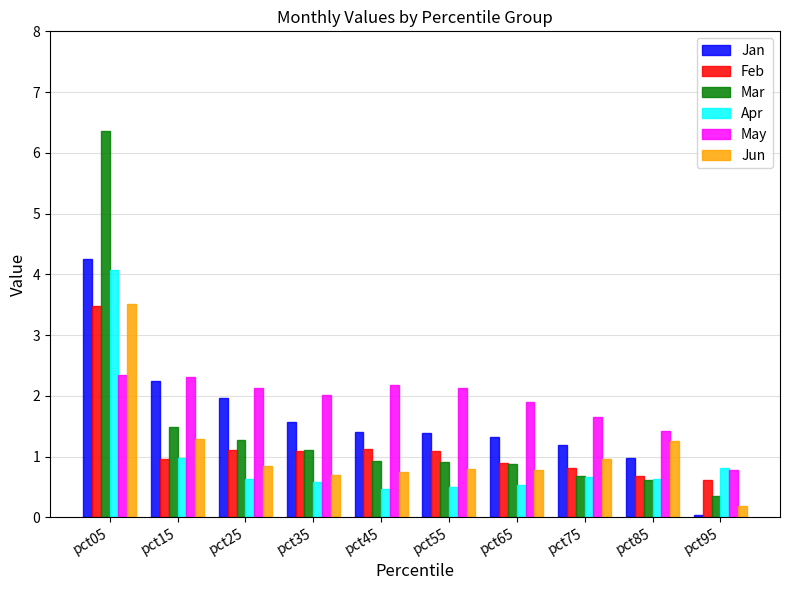

What are all the series names shown in the legend?

Jan, Feb, Mar, Apr, May, Jun